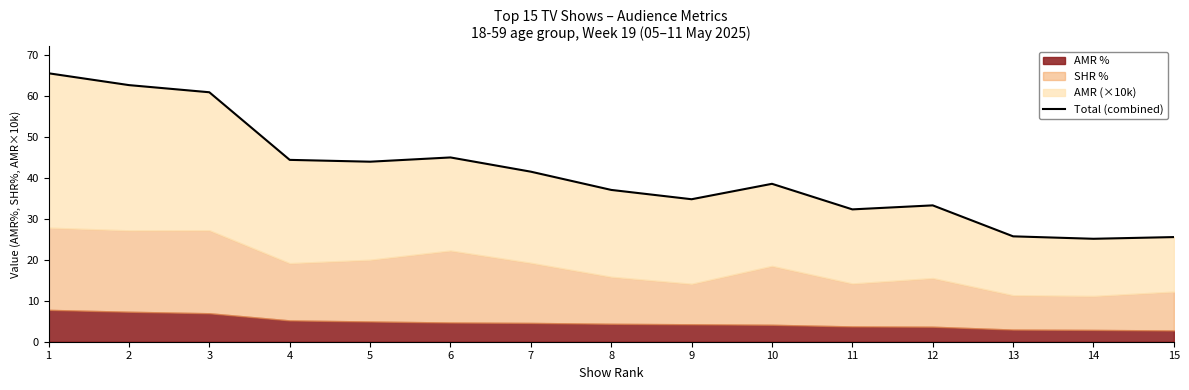

Does the chart display data point markers on the line(s)?

No